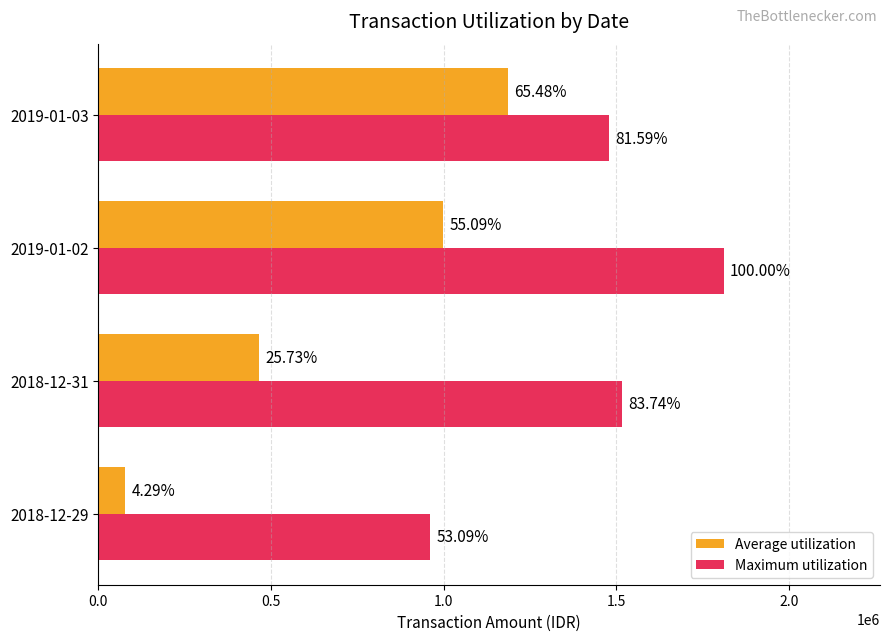

What are all the series names shown in the legend?

Average utilization, Maximum utilization